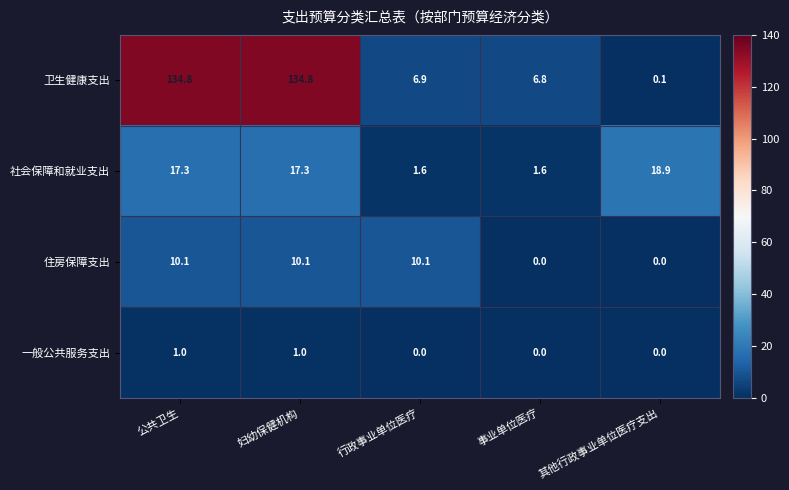

Where does the 卫生健康支出 series first go above 6?

公共卫生